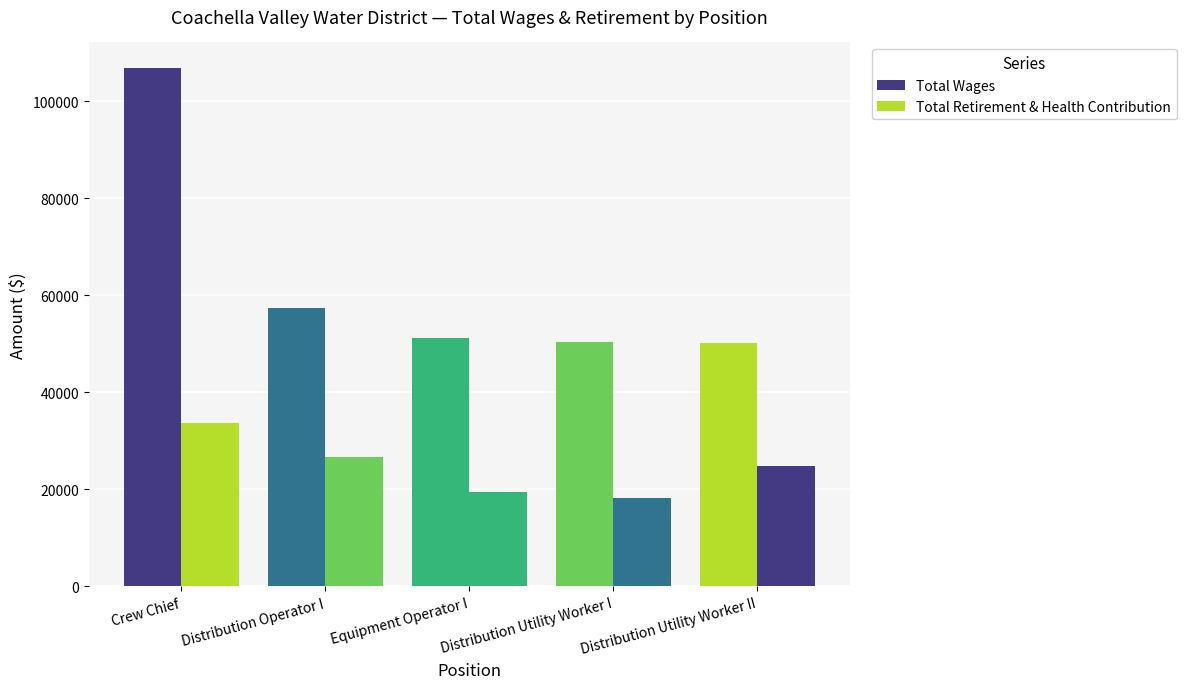

How many data points in Total Wages are less than 51272?

2